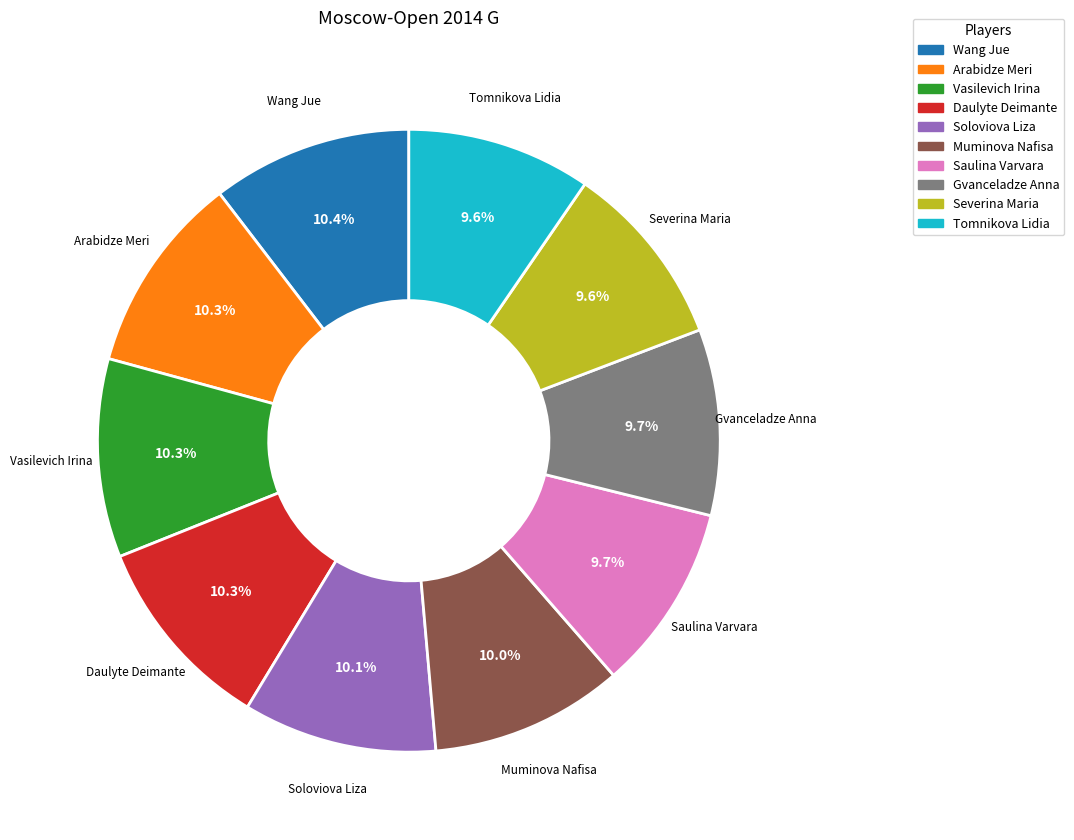

Count the number of slices in the pie.

10